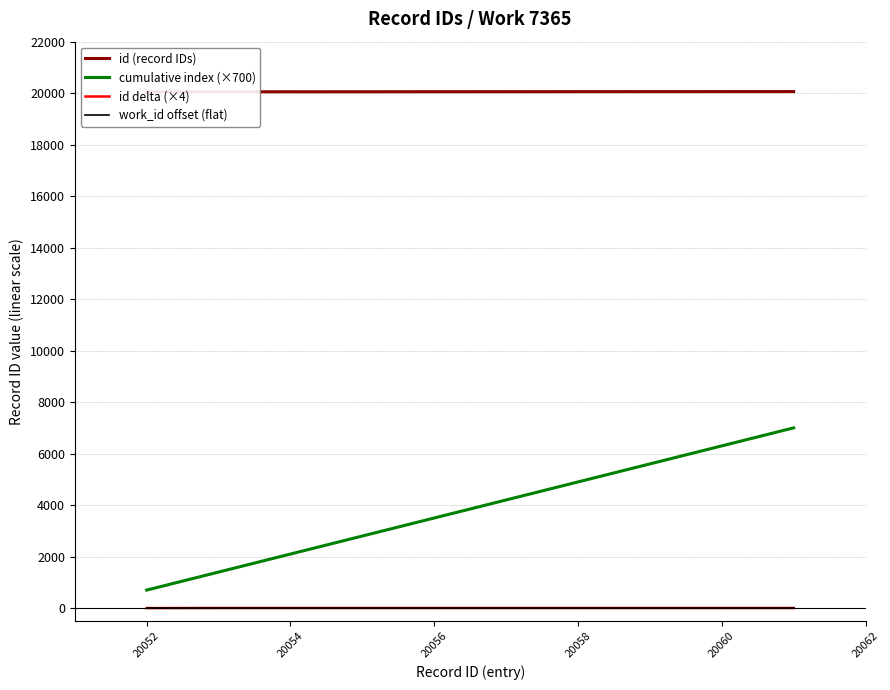

Is the value of id delta (×4) at 20058 greater than the value of cumulative index (×700) at 20054?

No